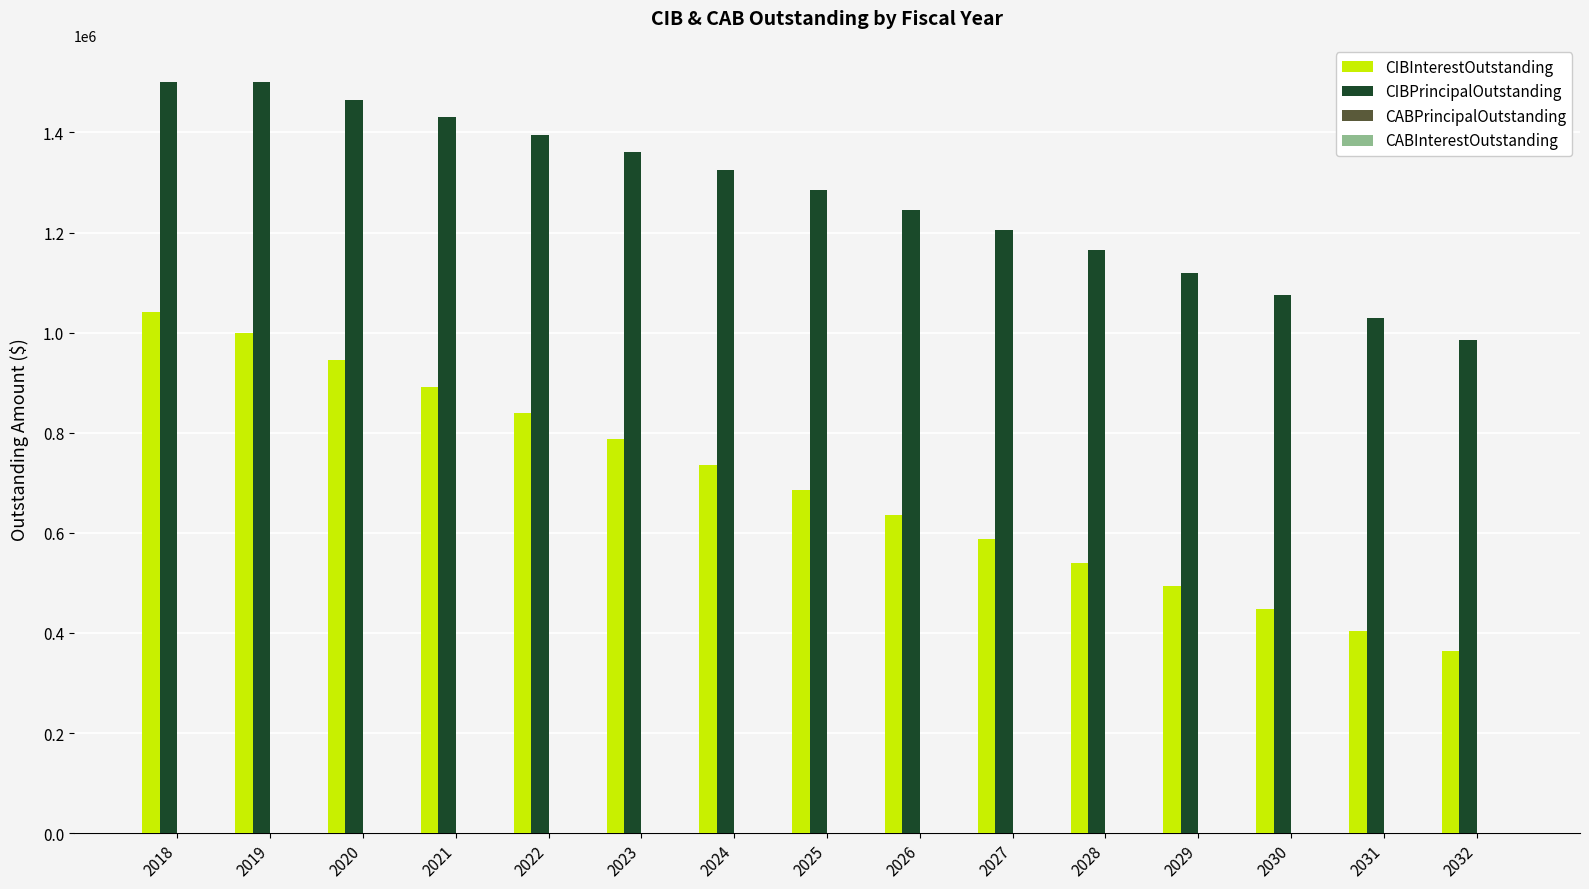

At 2028, list the series in order from smallest to largest.

CIBInterestOutstanding, CIBPrincipalOutstanding